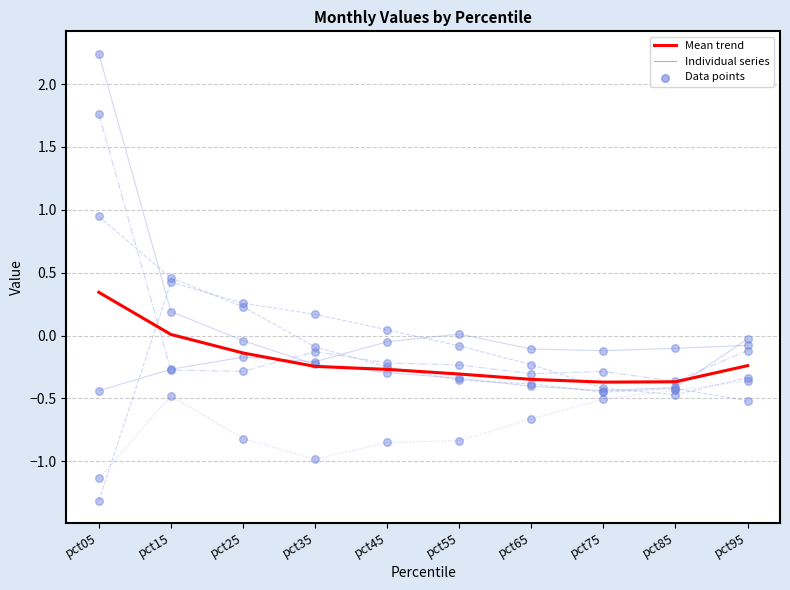

What is the total value across all series at pct35?

-1.5